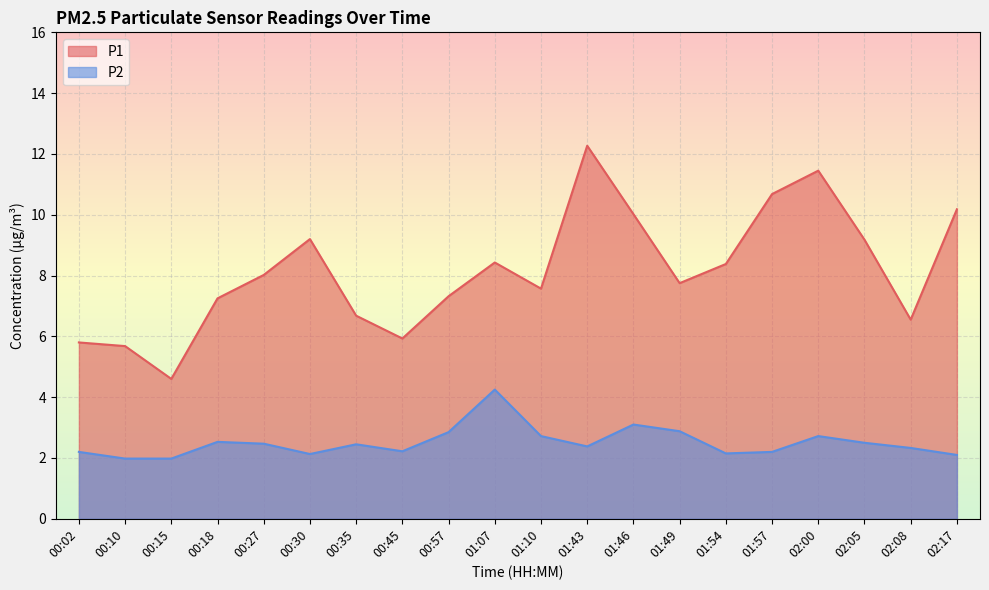

At which category is the sum across all series the highest?

01:43